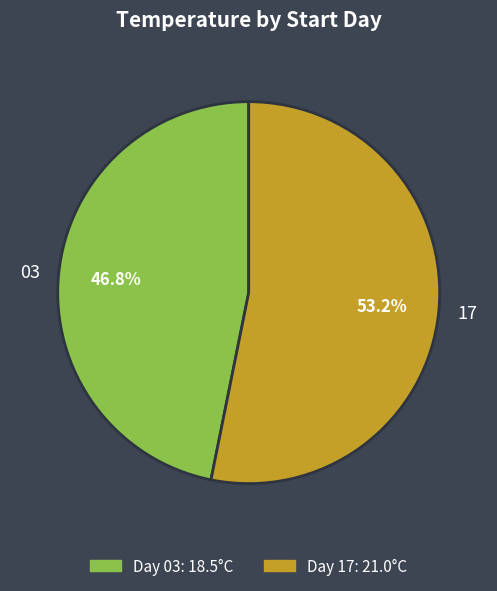

Do 17 and 03 together represent more than half of the pie?

Yes